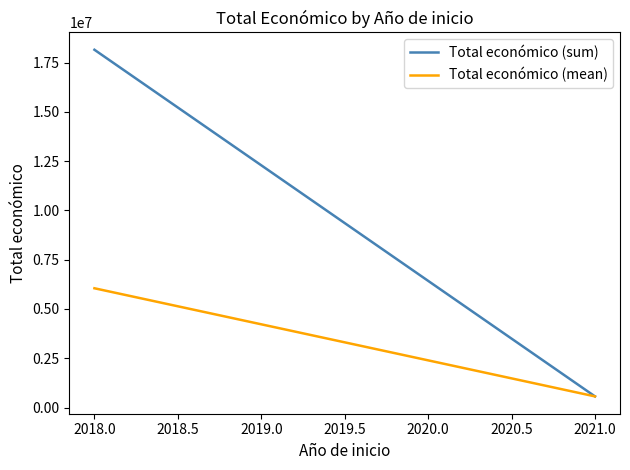

Is it true that Total económico (mean) equals 7987944 at 2018.0?

False